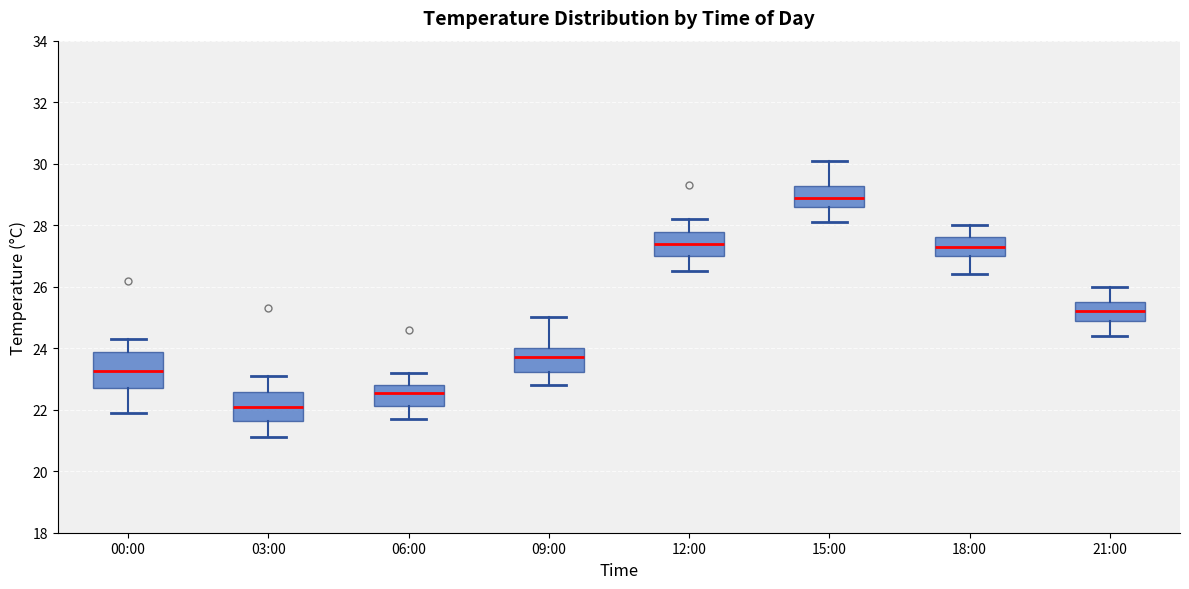

Reading left to right, transcribe this box plot: for each box, give where its median line is, the range the box spans, and where its two whiskers end, as read against the y-axis. The values are not printed on the chart, so give them approximately, as read against the axis.

00:00: median 23.2, box 22.8 to 23.8, whiskers 22.0 to 24.4
03:00: median 22.2, box 21.6 to 22.6, whiskers 21.2 to 23.2
06:00: median 22.6, box 22.2 to 22.8, whiskers 21.8 to 23.2
09:00: median 23.8, box 23.2 to 24.0, whiskers 22.8 to 25.0
12:00: median 27.4, box 27.0 to 27.8, whiskers 26.6 to 28.2
15:00: median 29.0, box 28.6 to 29.2, whiskers 28.2 to 30.2
18:00: median 27.4, box 27.0 to 27.6, whiskers 26.4 to 28.0
21:00: median 25.2, box 25.0 to 25.6, whiskers 24.4 to 26.0